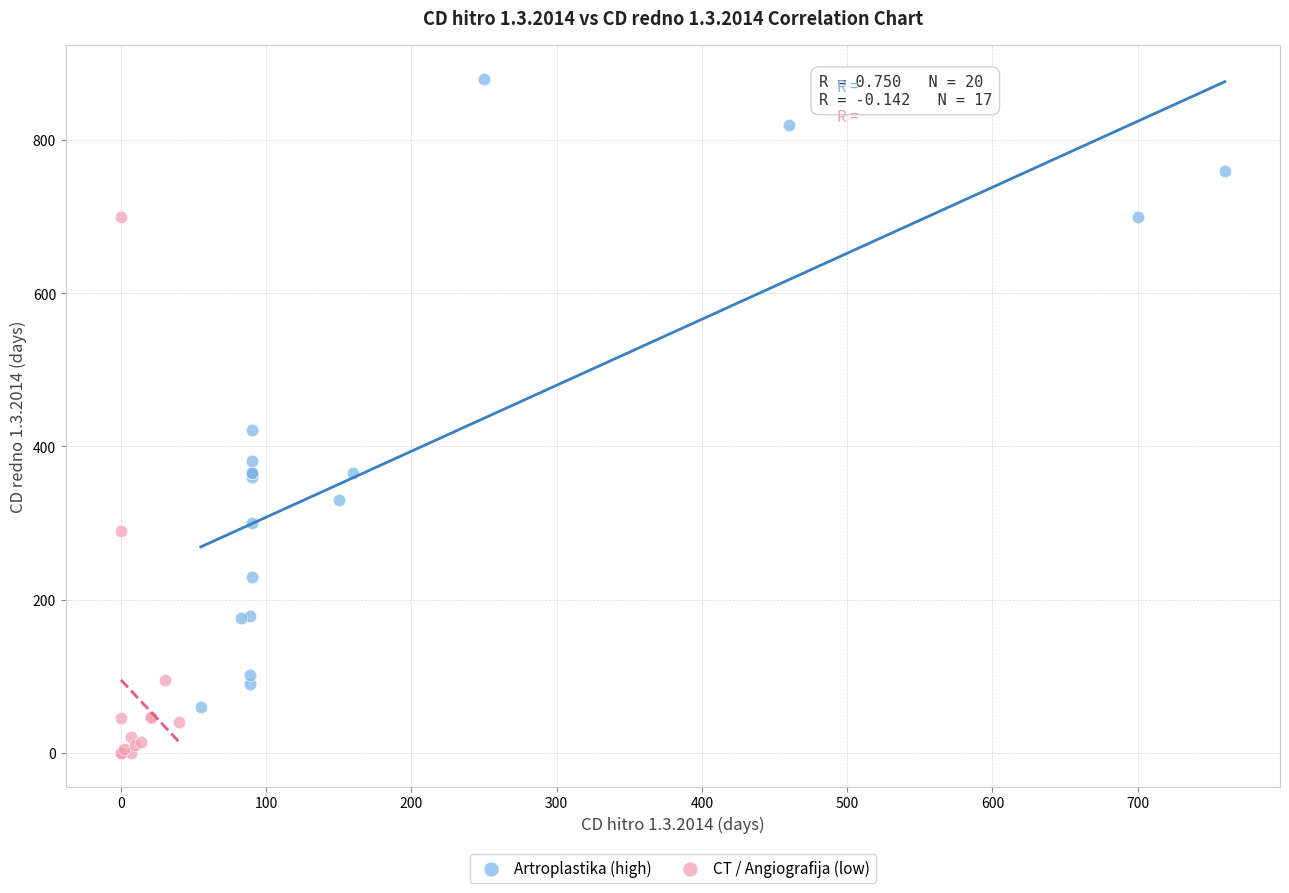

Which series contains the highest Y value?

Artroplastika (high)